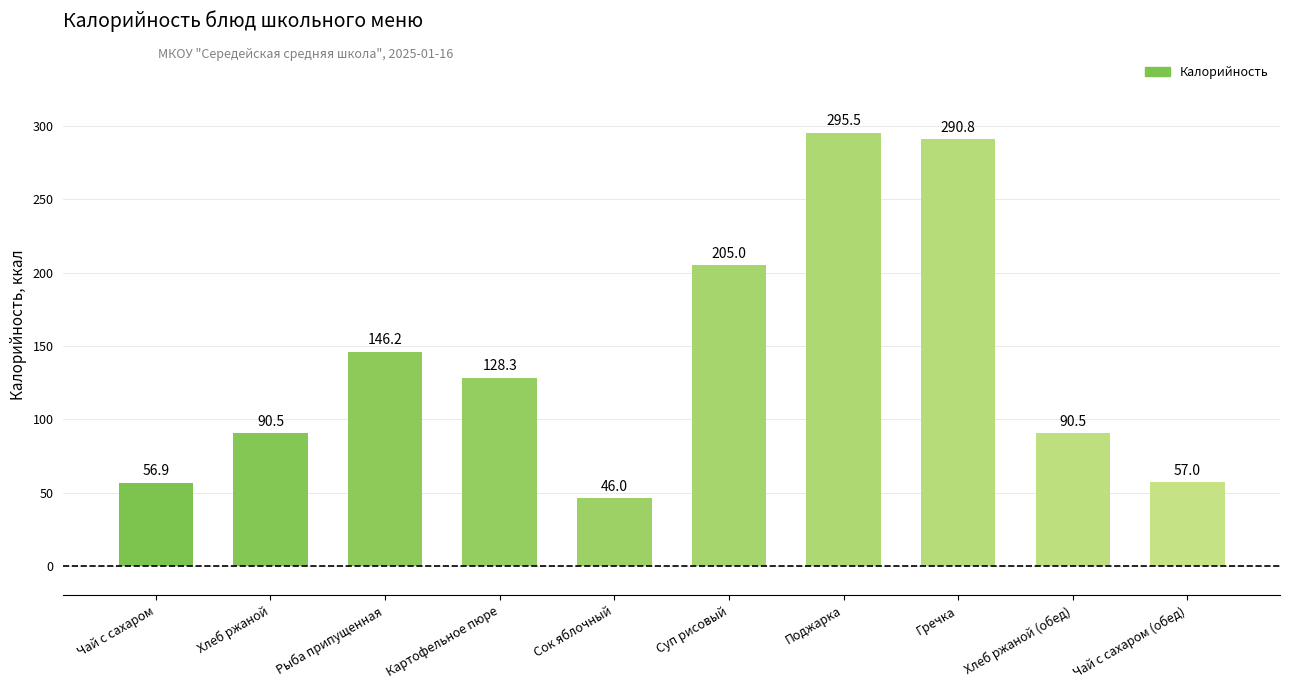

At which label does the data first exceed 128?

Рыба припущенная